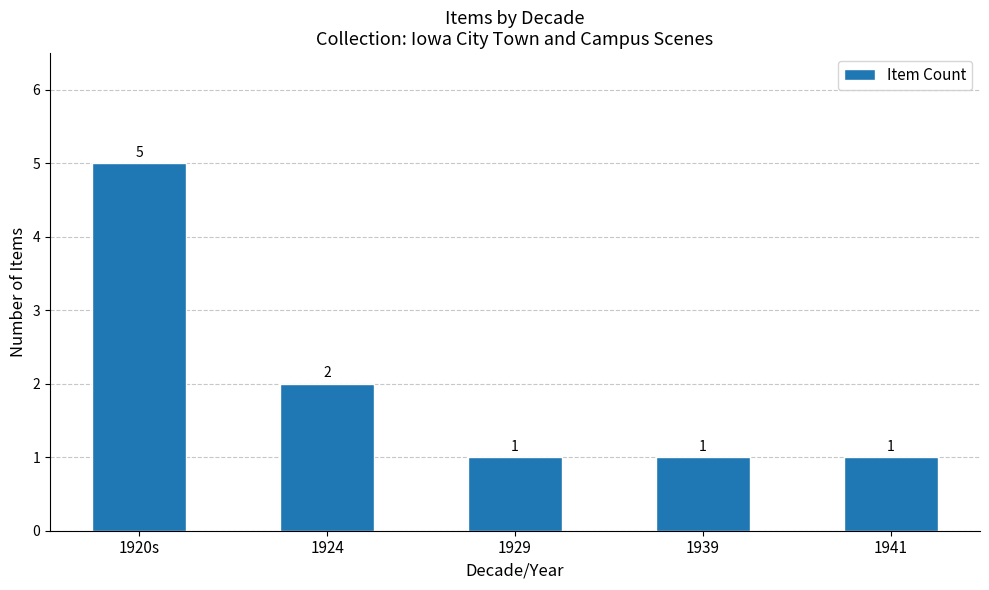

What is the label of the 1st bar from the right?

1941